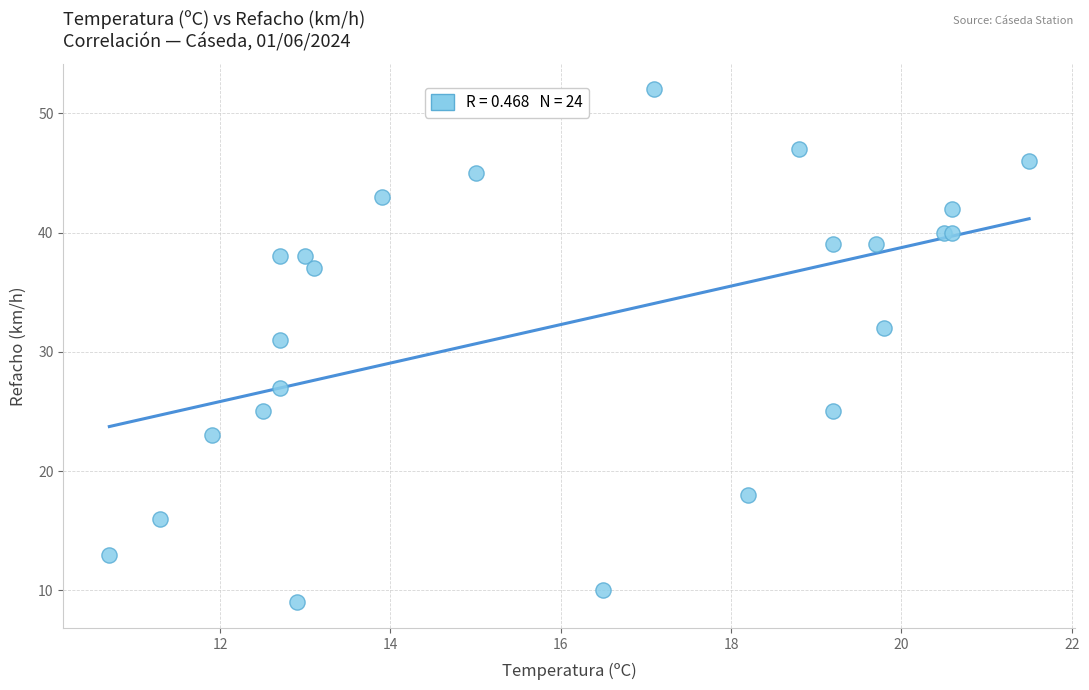

What Y value in the scatter plot is closest to 30?

31